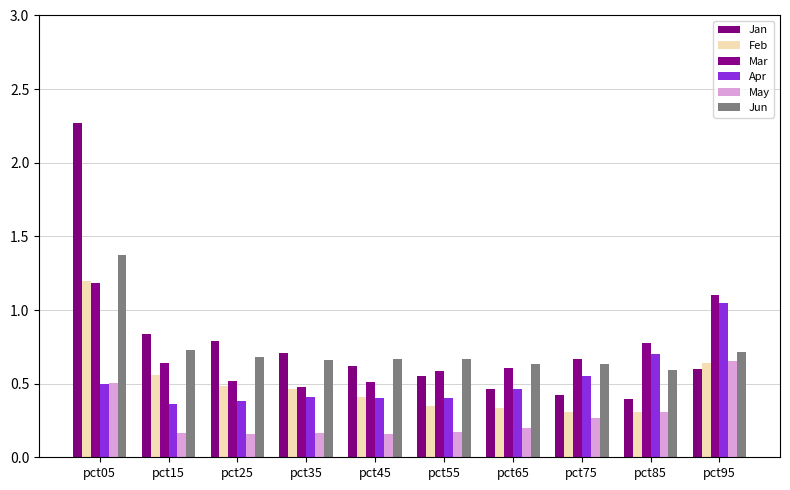

Count the number of categories in the chart.

10